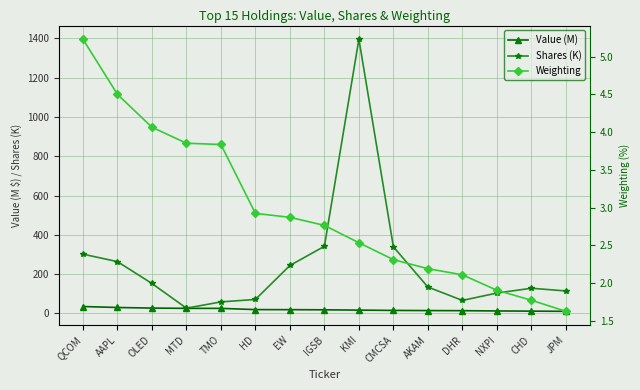

Reading left to right, extract all data points from this chart.

Value (M): 35.5	30.6	27.6	26.2	26.1	19.9	19.5	18.8	17.2	15.7	14.9	14.3	12.9	12.0	11.0
Shares (K): 302.1	264.1	152.8	27.1	59.0	71.5	244.4	342.1	1396.5	339.4	134.6	66.6	104.1	128.5	114.7
Weighting: 5.2	4.5	4.1	3.9	3.8	2.9	2.9	2.8	2.5	2.3	2.2	2.1	1.9	1.8	1.6